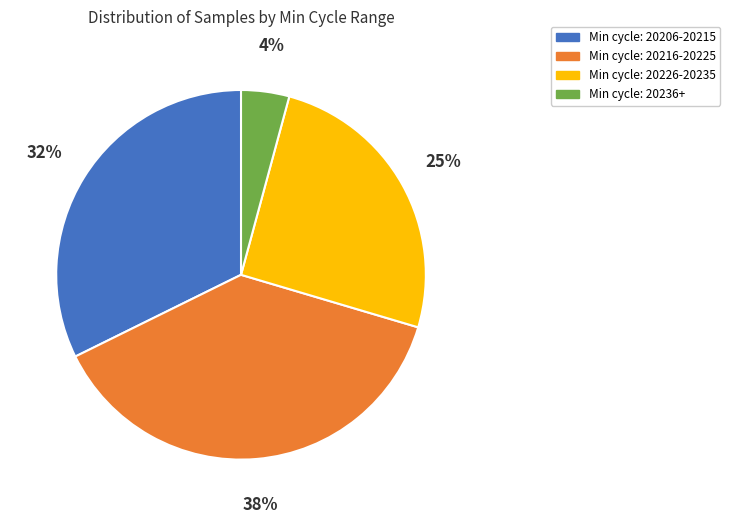

Does Min cycle: 20236+ represent more than half of the total?

No